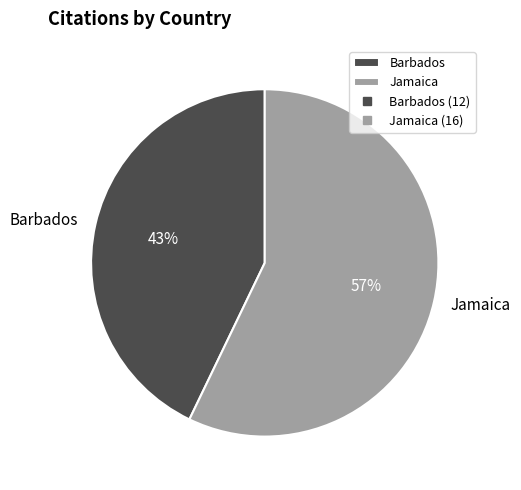

True or false: Barbados accounts for 50% of the total.

False